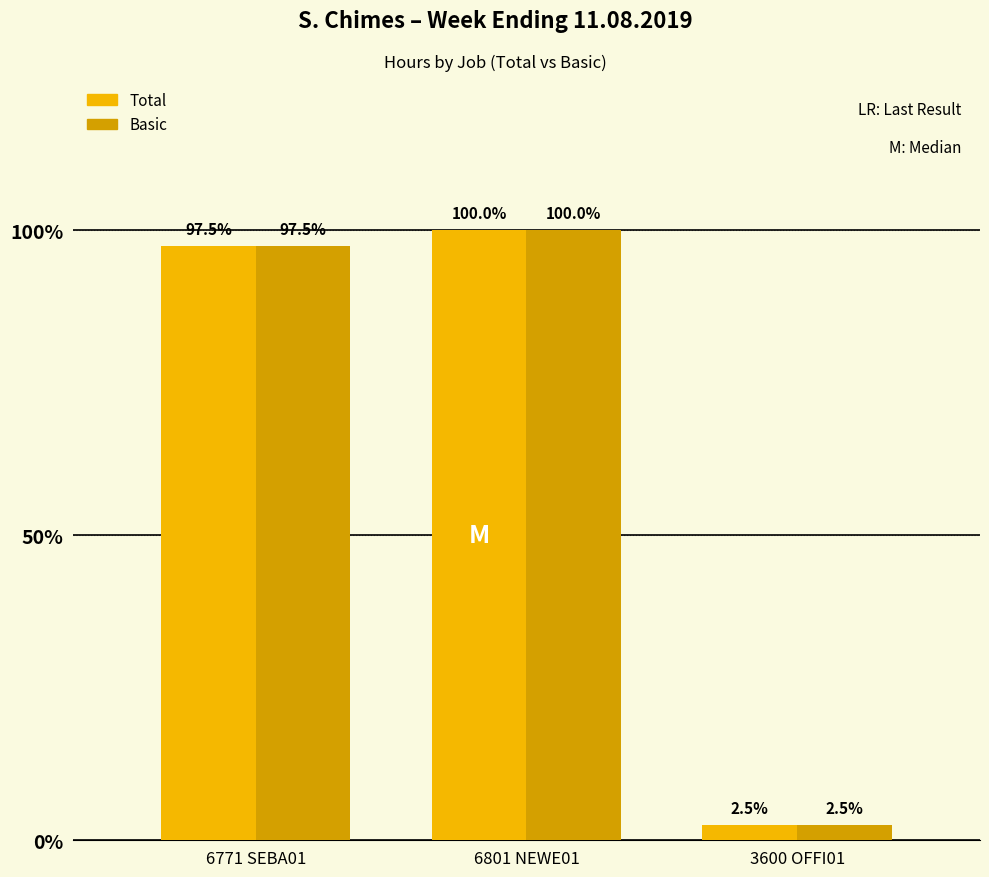

Between 6771 SEBA01 and 3600 OFFI01, which is larger?

6771 SEBA01